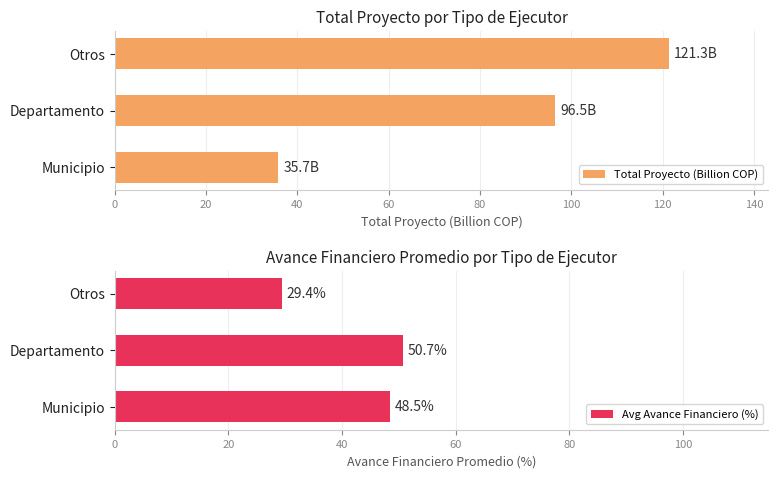

Count the number of data series in this chart.

2